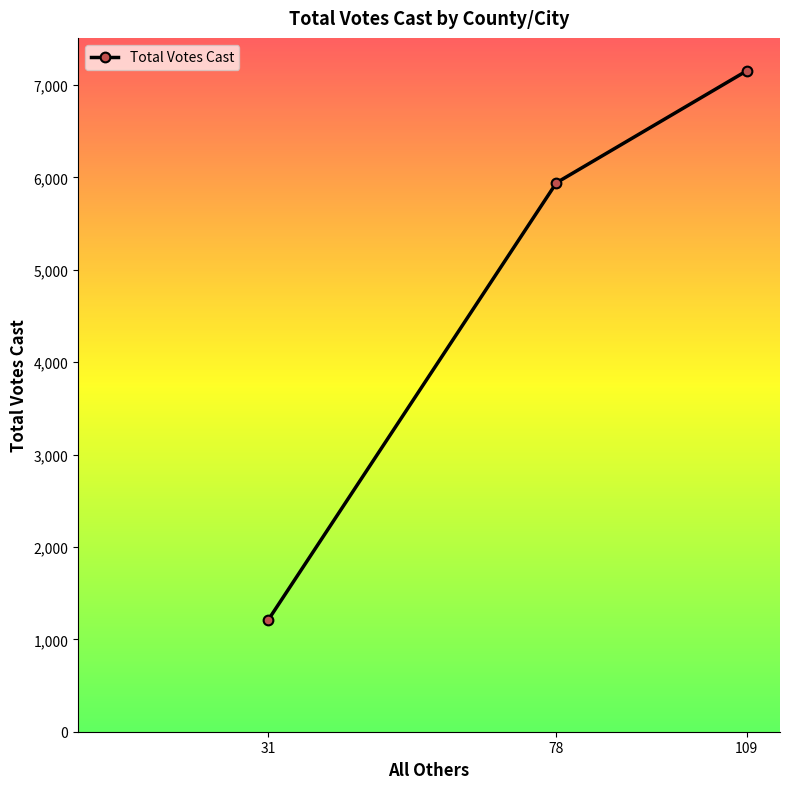

Reading left to right, transcribe all the data shown in this chart.

1210	5942	7152